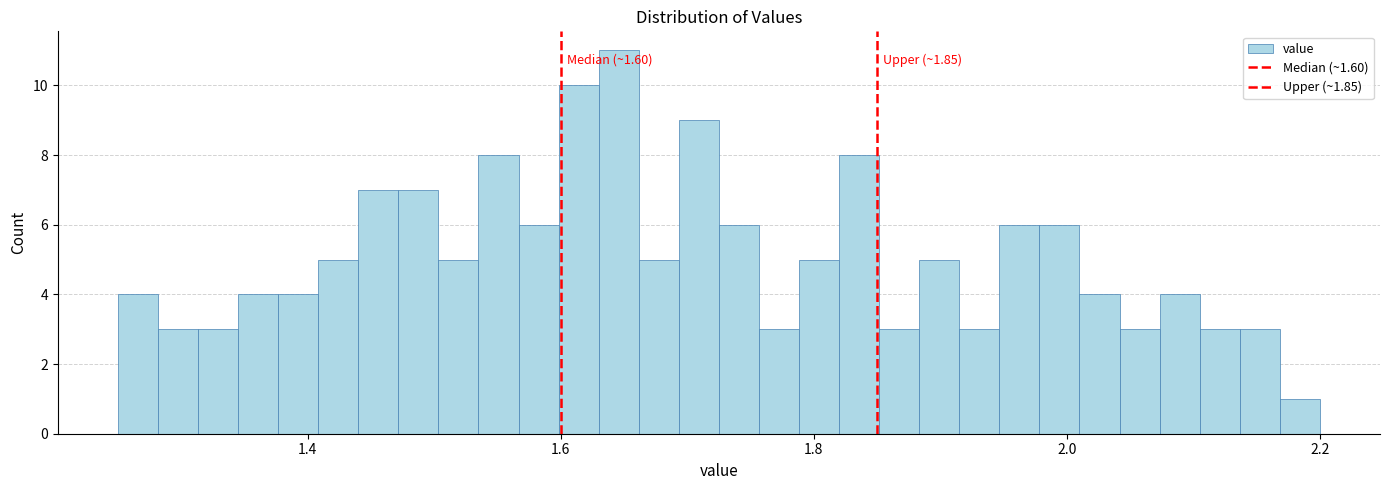

Read against the x-axis, roughly where is the centre of the tallest bar?

1.64